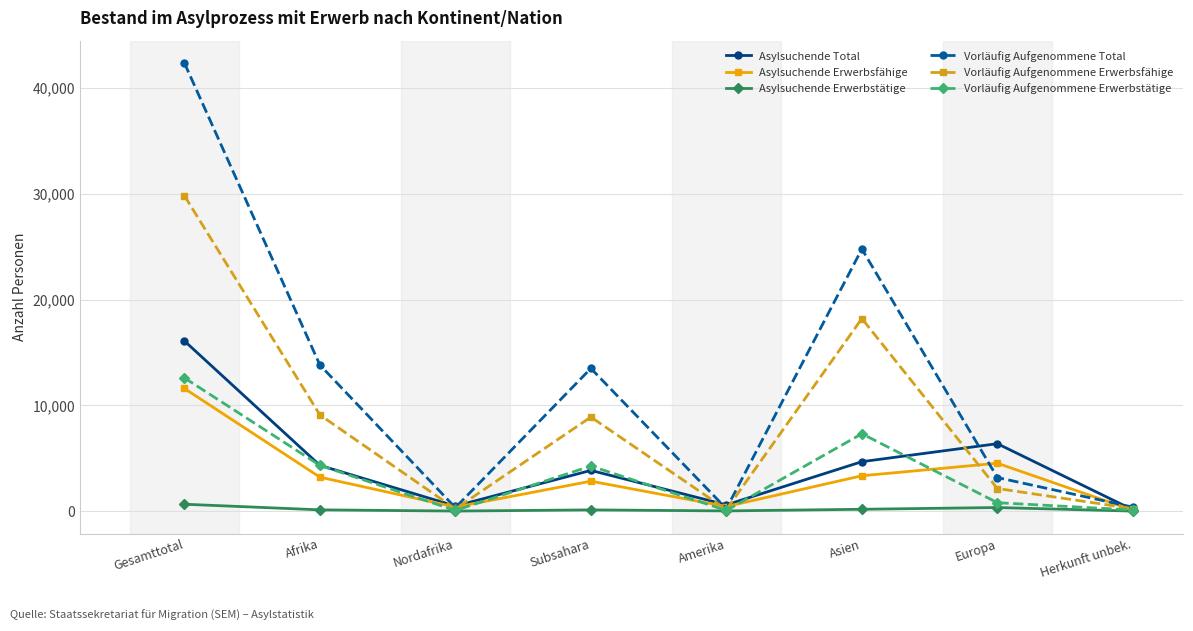

How many data points does each series have?

8